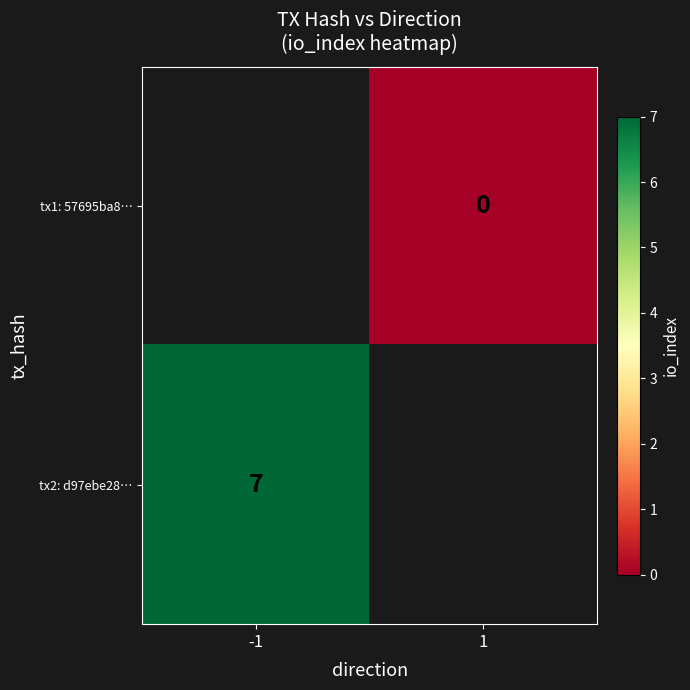

The tx2: d97ebe28… series shows 7 at -1. True or false?

True